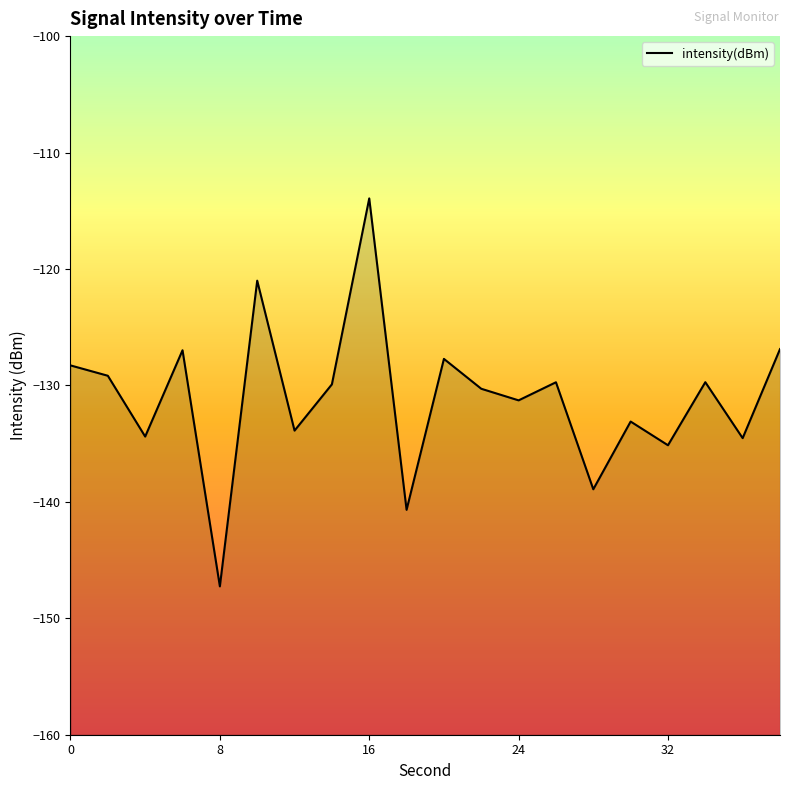

The value at 8 is -76.7. True or false?

False